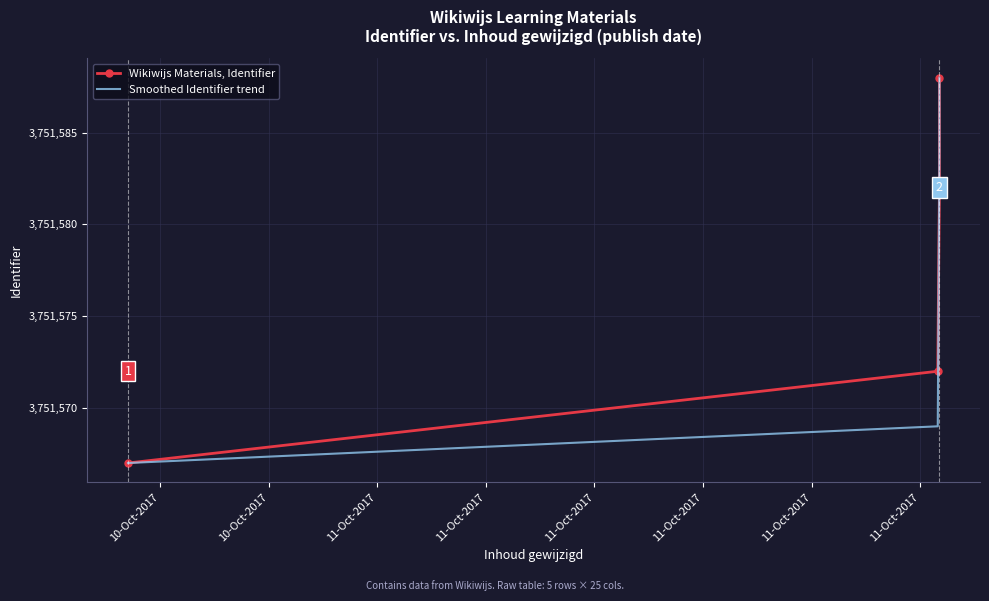

What is the smallest value displayed?

3751567